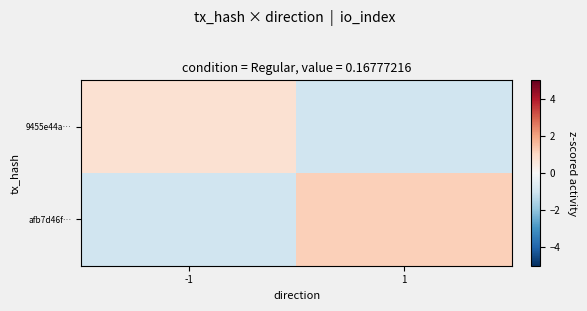

At how many categories does at least one series exceed 0?

2